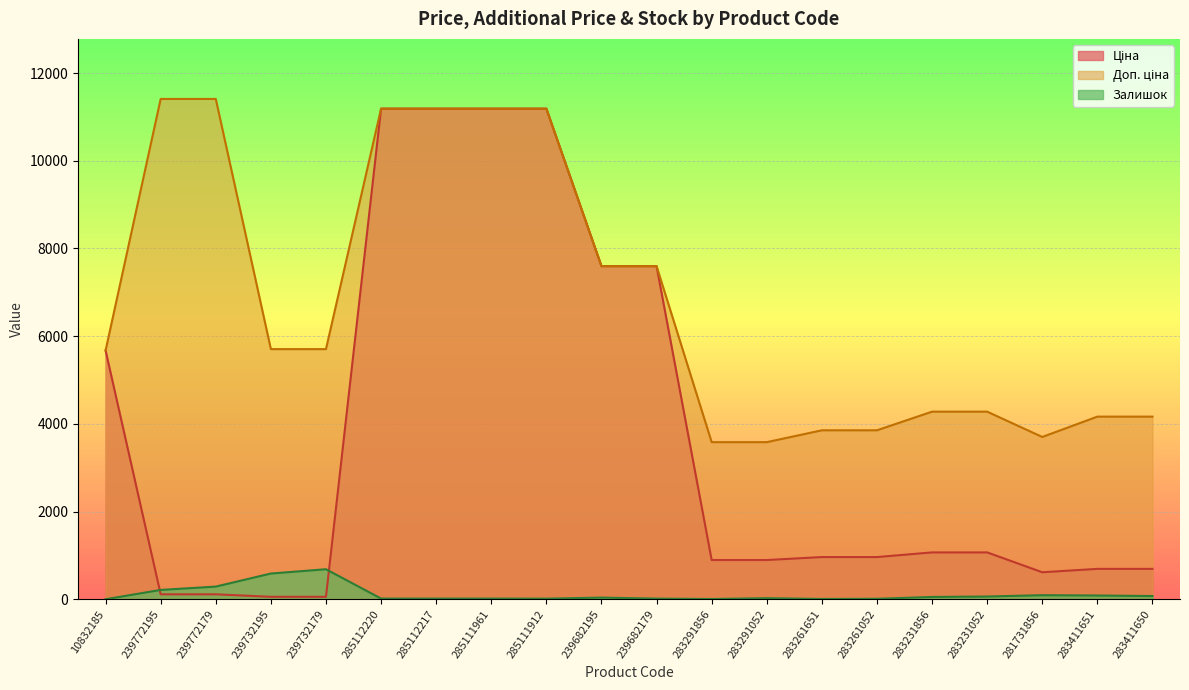

How many series are shown in this chart?

3